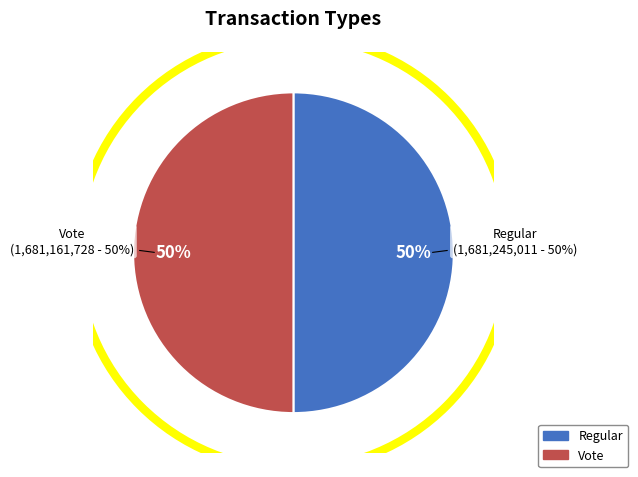

What is the majority slice?

Regular